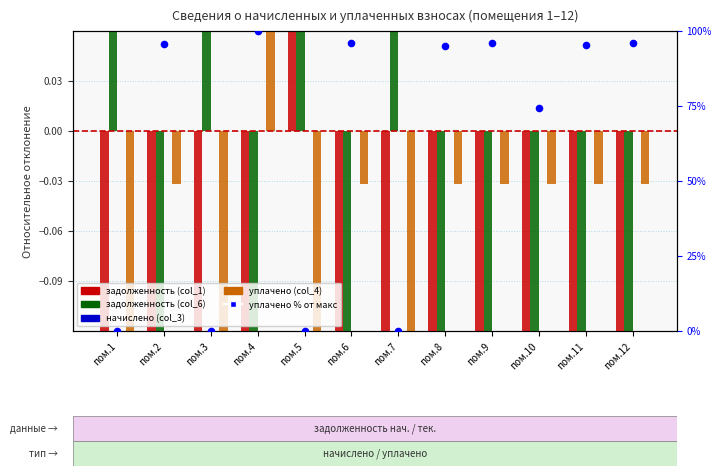

At how many categories does at least one series exceed 12?

9